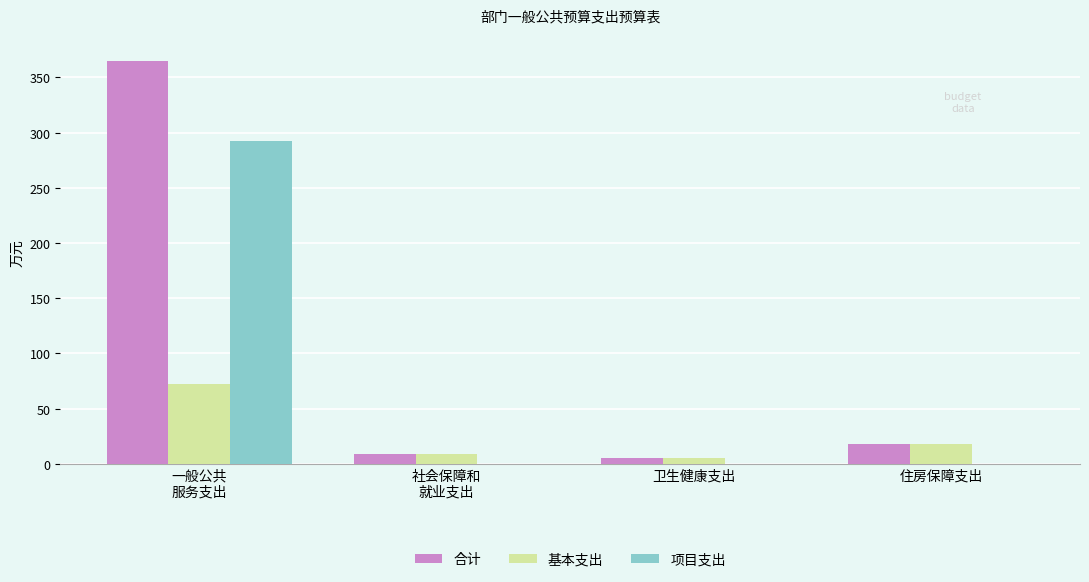

What is the maximum value shown in the chart?

364.9